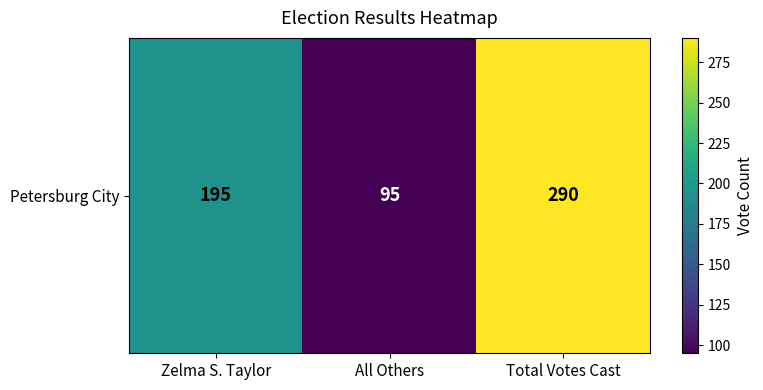

Rank the categories by value from lowest to highest.

All Others, Zelma S. Taylor, Total Votes Cast